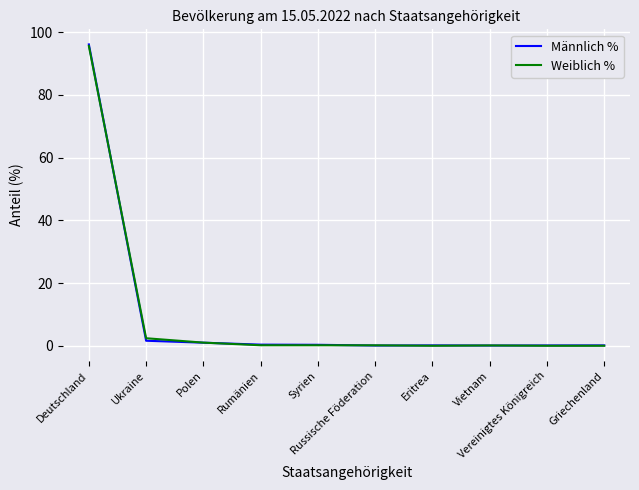

Which category has the highest value in the Männlich % series?

Deutschland